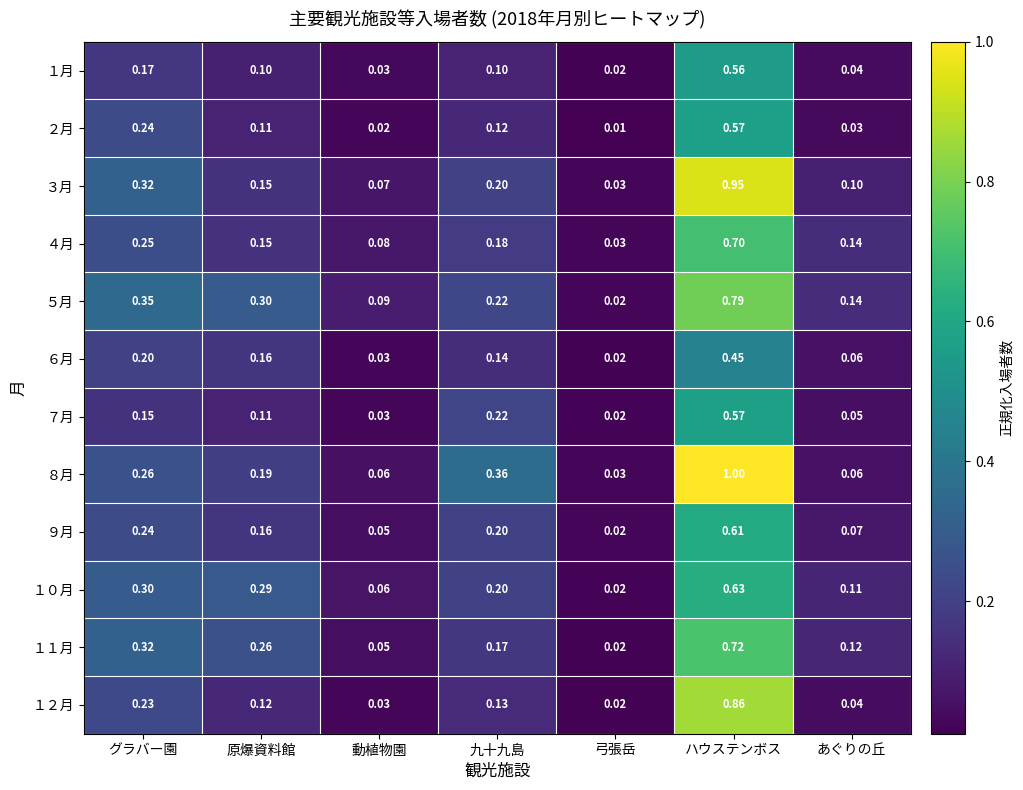

Which category has the lowest value in the ８月 series?

弓張岳